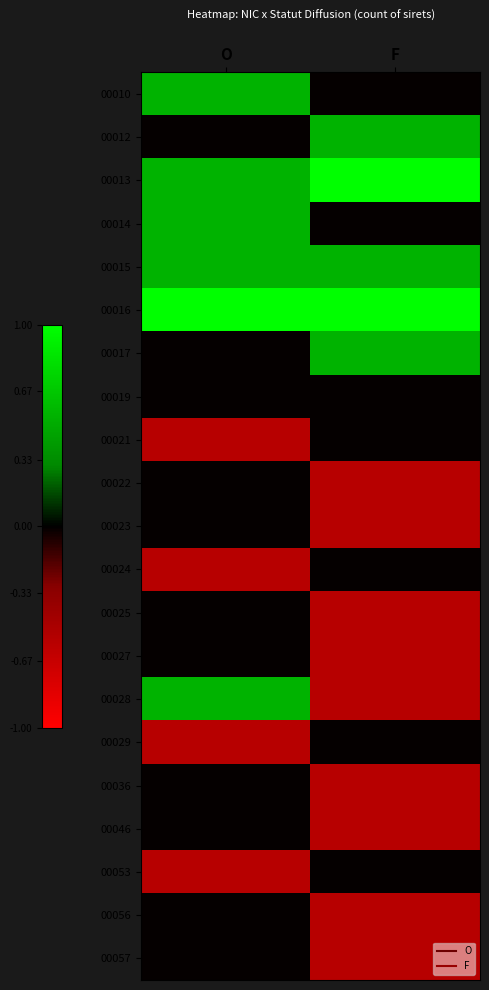

How many categories are shown in the chart?

2